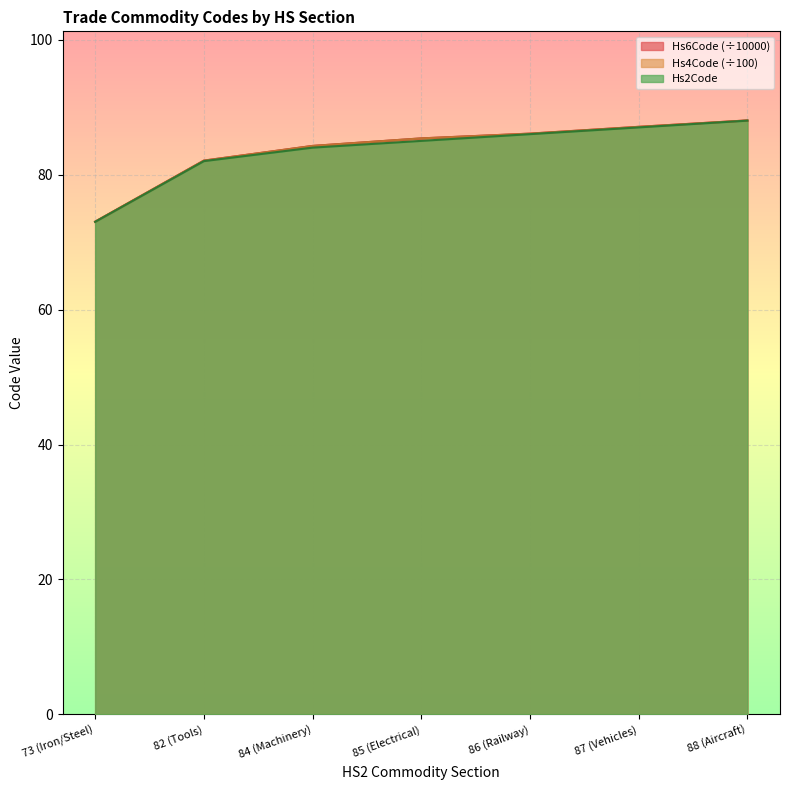

How many data points in Hs4Code are less than 85?

3